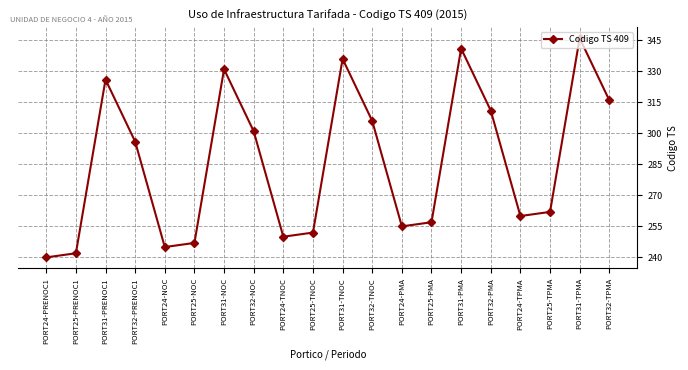

At which label does the data first exceed 296?

PORT31-PRENOC1